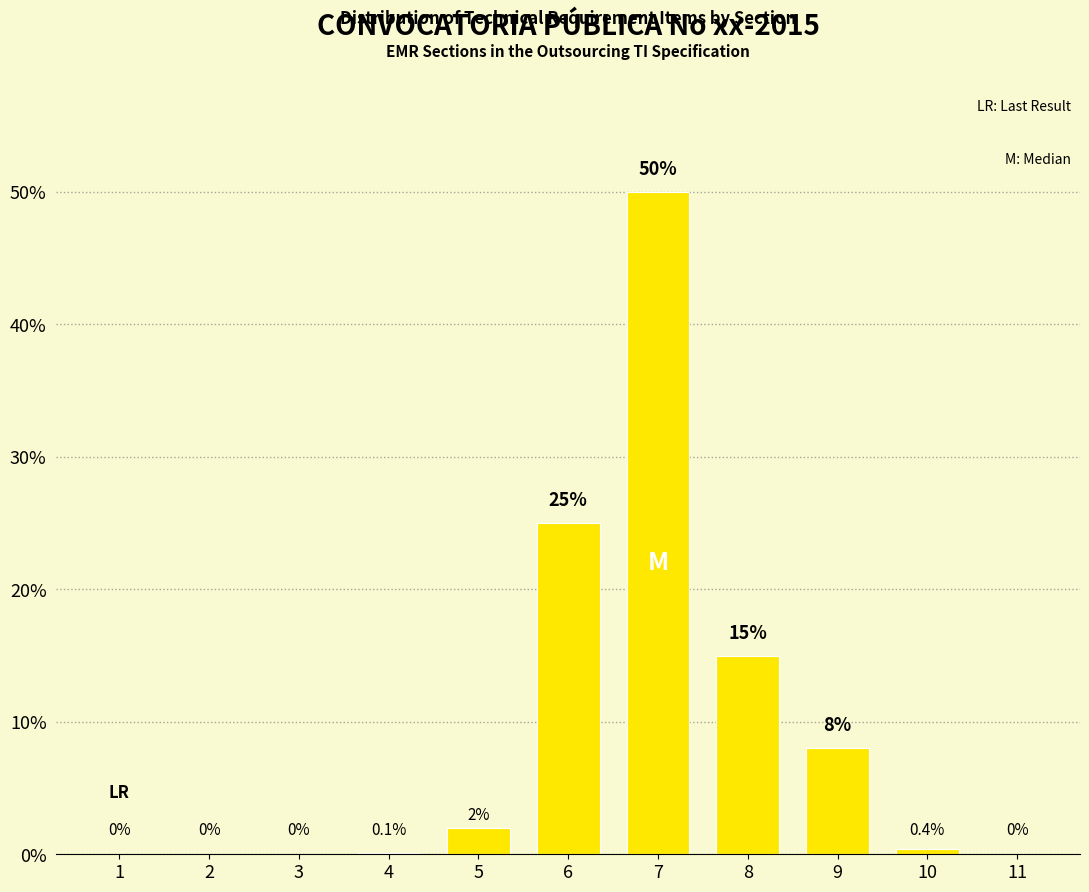

Reading left to right, extract all data points from this chart.

1=0.0	2=0.0	3=0.0	4=0.1	5=2.0	6=25.0	7=50.0	8=15.0	9=8.0	10=0.4	11=0.0